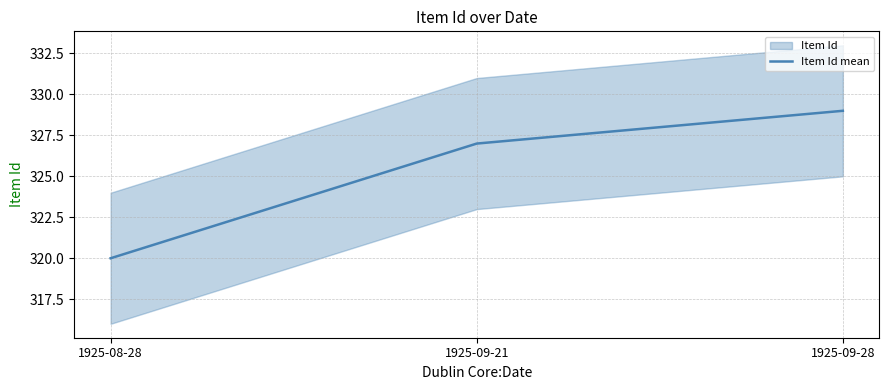

What is the maximum value shown in the chart?

329